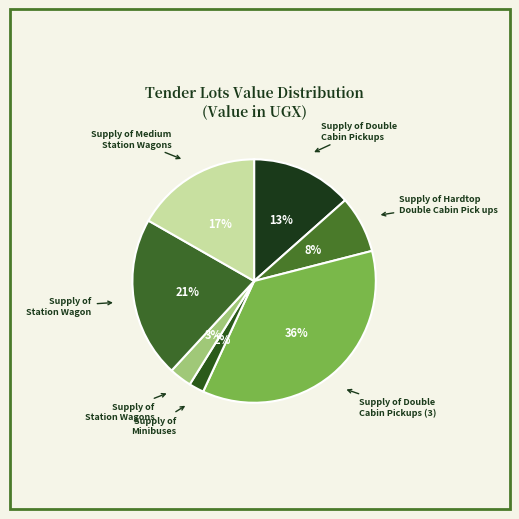

The Supply of Medium Station Wagons slice represents 17% of the pie. True or false?

True